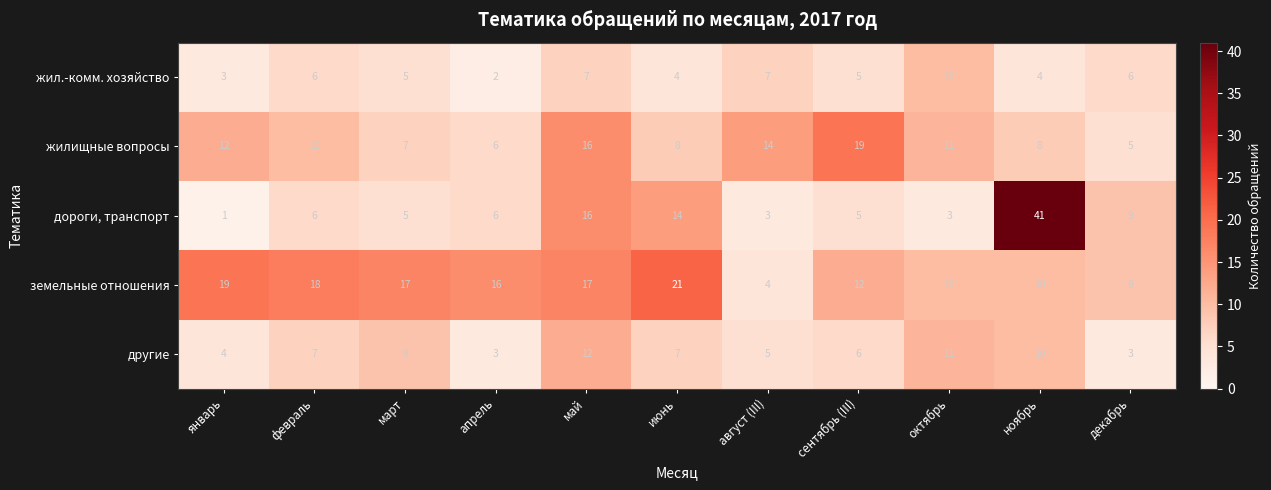

At which label does жилищные вопросы first exceed 10?

январь